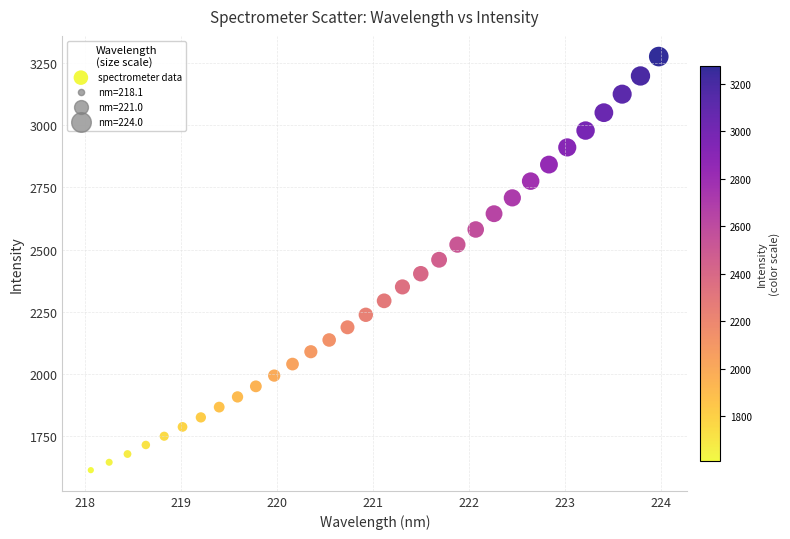

What is the range of Y values (max minus min)?

1661.5